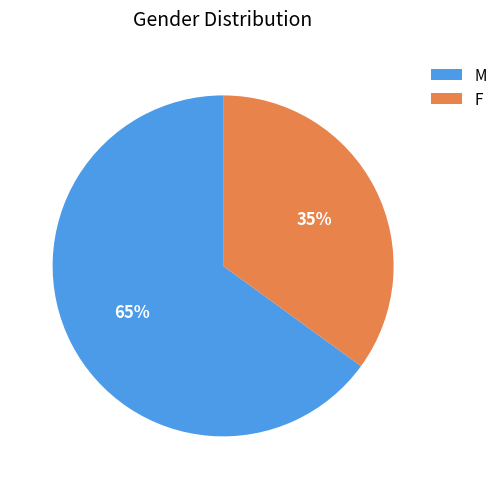

What is the smallest slice in the pie chart?

F